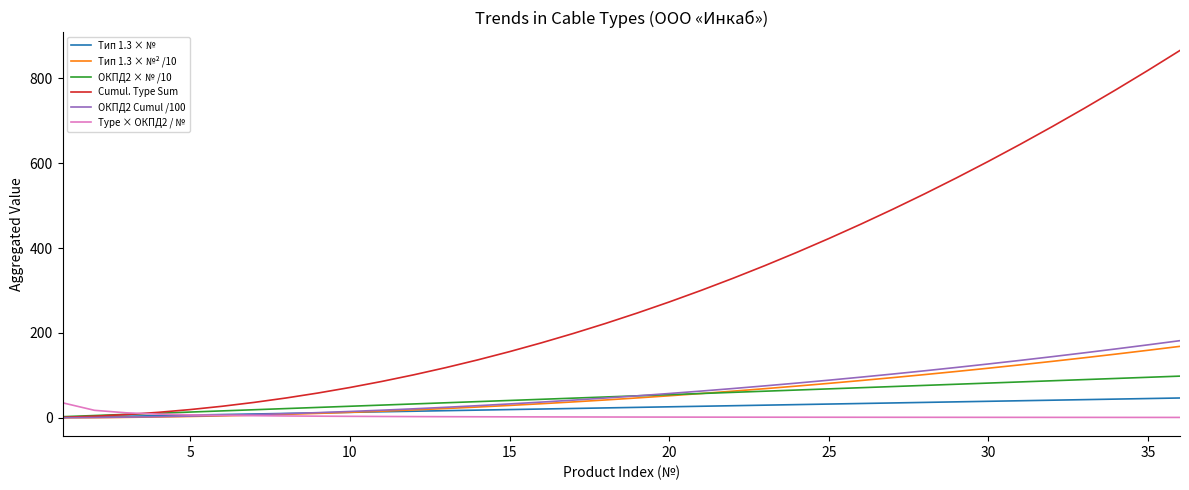

What is the greatest value displayed?

865.8